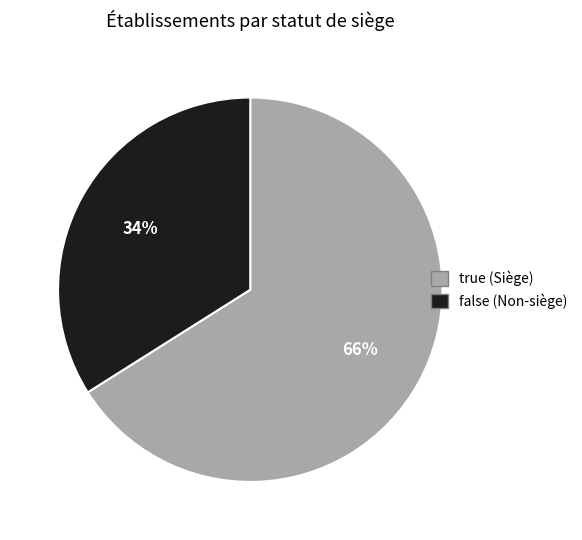

Rank the categories by value from highest to lowest.

true, false